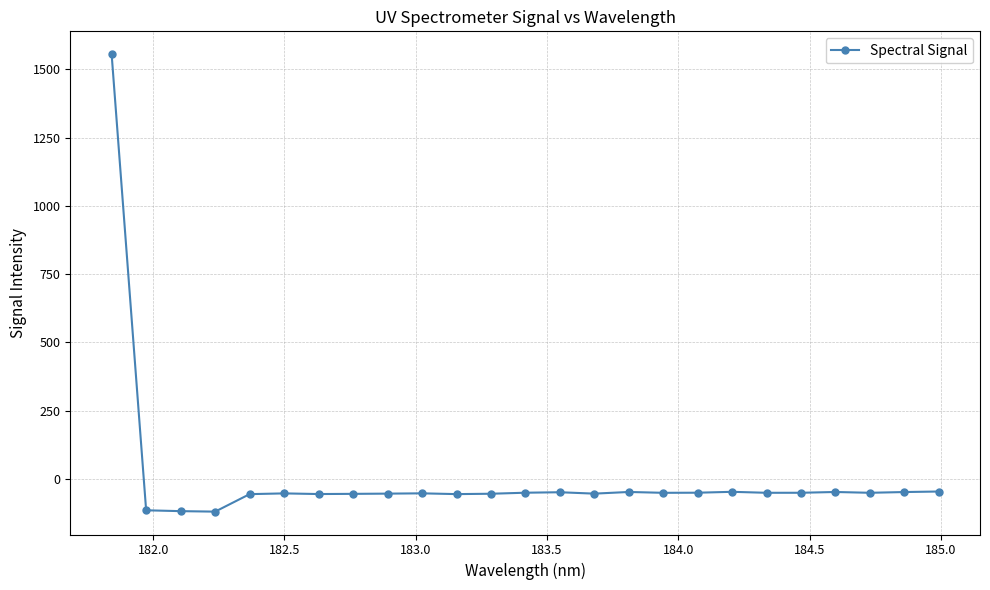

What is the value of the 16th point from the left?

-48.2